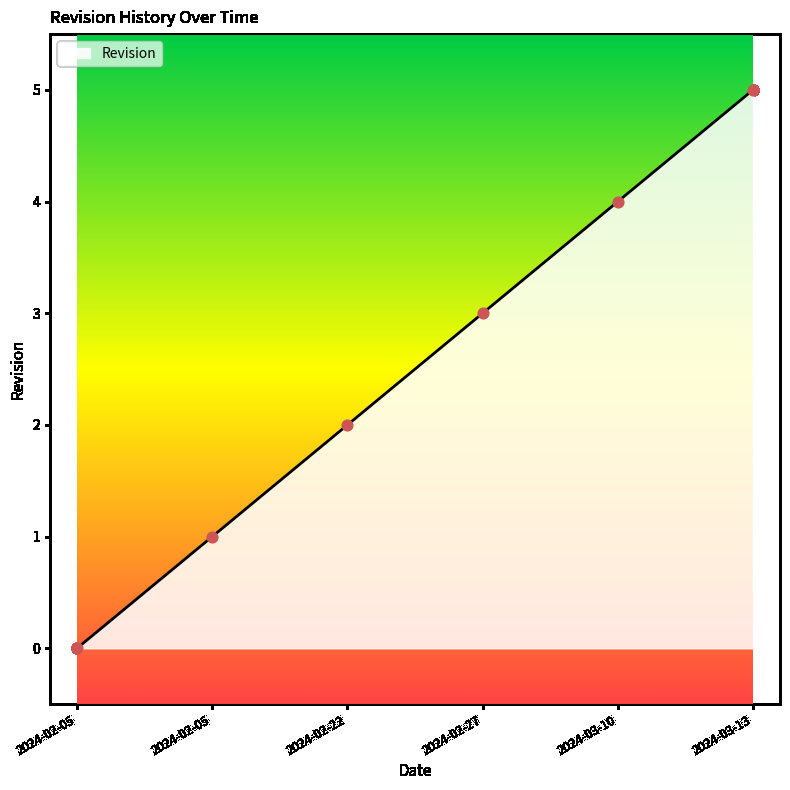

Approximately how many times larger is the value at 2024-02-22 compared to 2024-03-13?

0.4